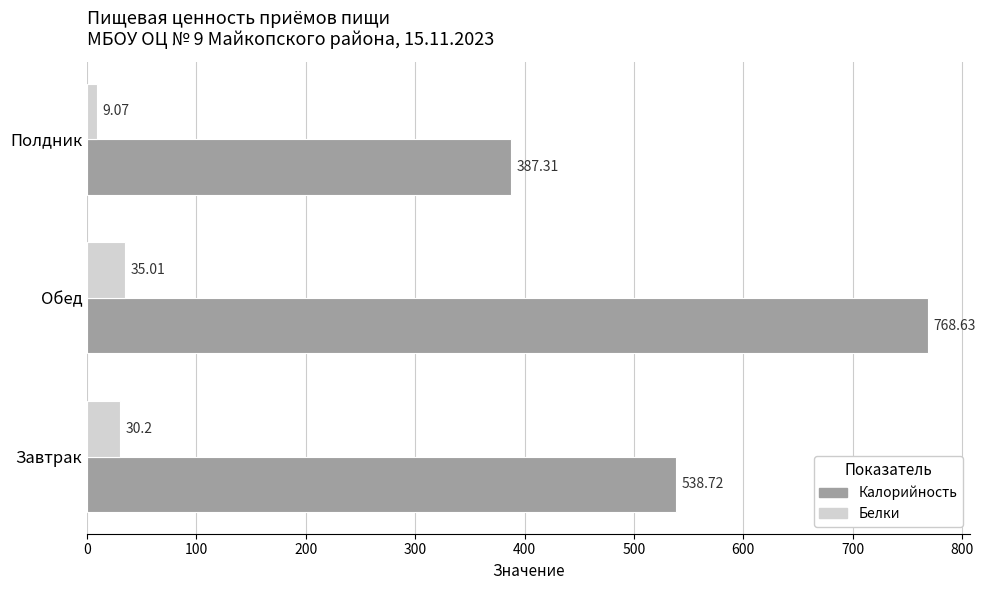

At which label is Калорийность closest to 577?

Завтрак